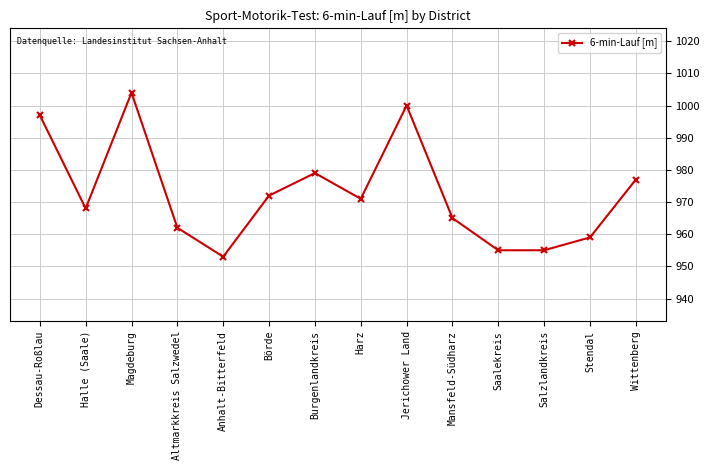

What is the sum of all values?

13617